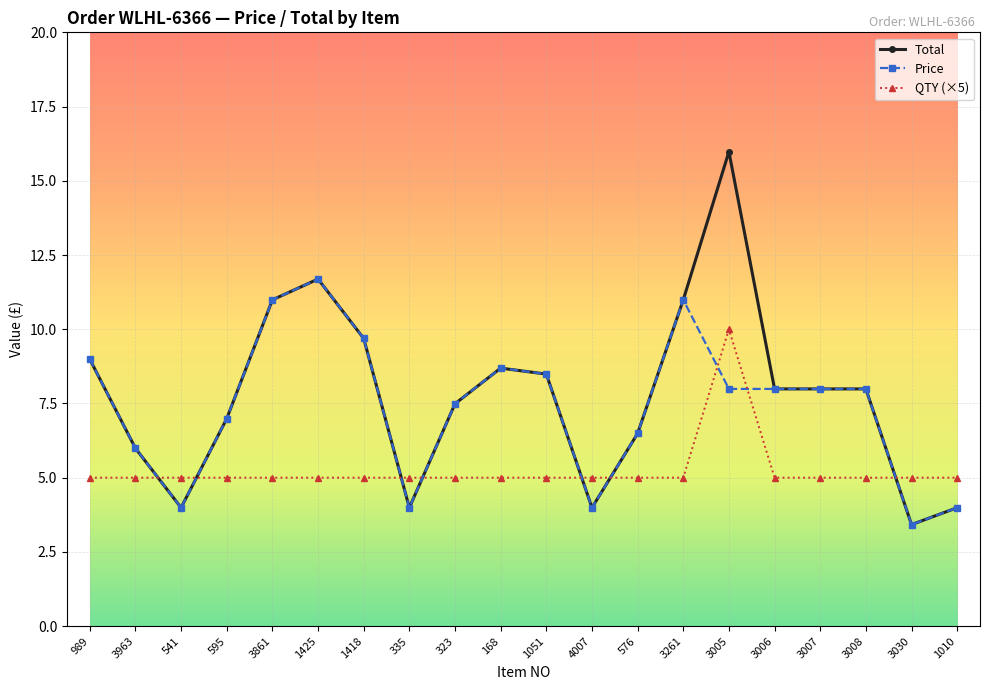

Which category has the highest value across all series?

3005